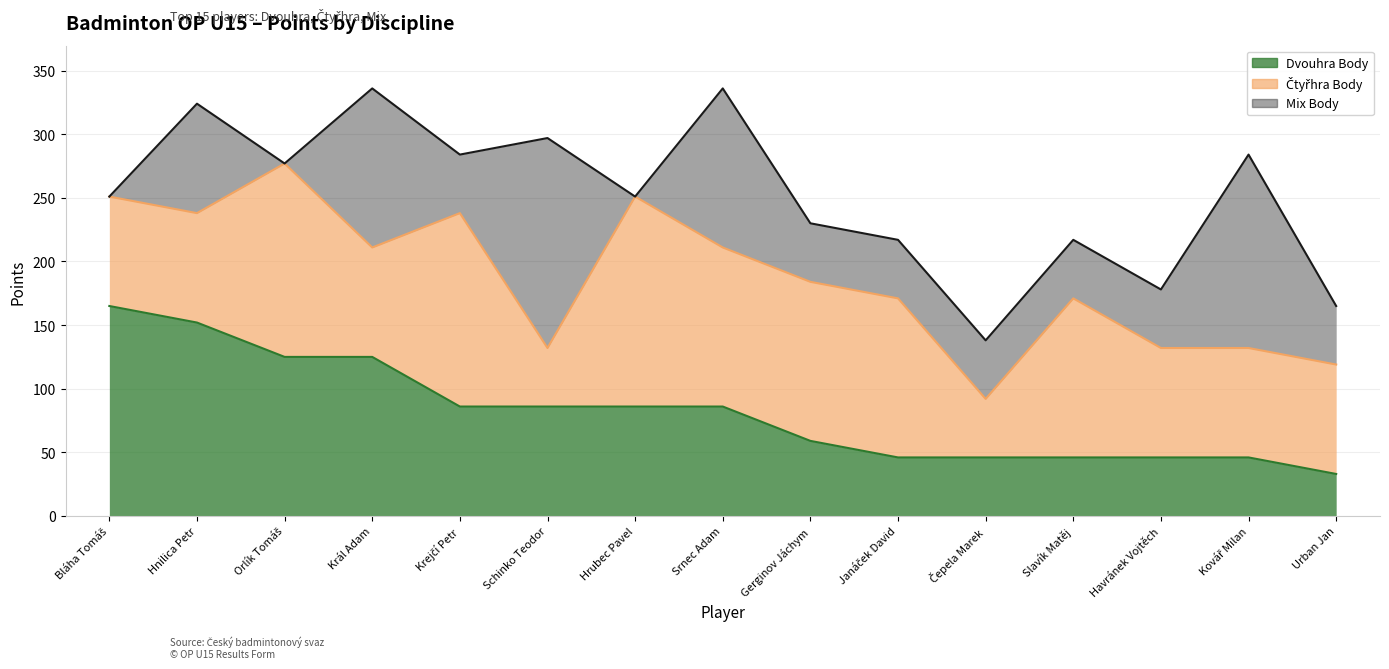

Reading left to right, list all the values displayed in this chart.

Dvouhra Body: 165	152	125	125	86	86	86	86	59	46	46	46	46	46	33
Čtyřhra Body: 86	86	152	86	152	46	165	125	125	125	46	125	86	86	86
Mix Body: 0	86	0	125	46	165	0	125	46	46	46	46	46	152	46